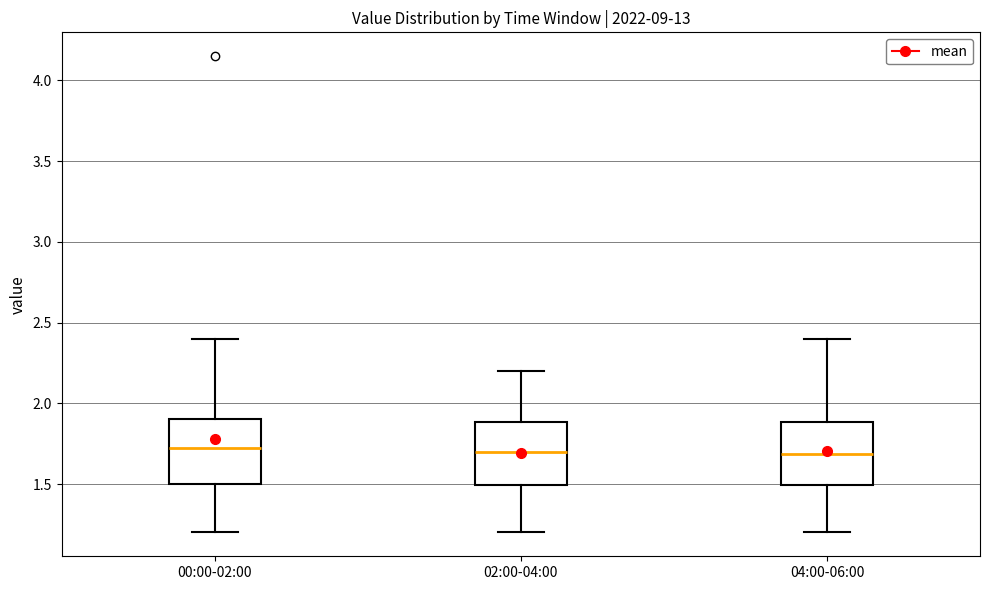

Reading left to right, transcribe this box plot: for each box, give where its median line is, the range the box spans, and where its two whiskers end, as read against the y-axis. The values are not printed on the chart, so give them approximately, as read against the axis.

00:00-02:00: median 1.75, box 1.50 to 1.90, whiskers 1.20 to 2.40
02:00-04:00: median 1.70, box 1.50 to 1.90, whiskers 1.20 to 2.20
04:00-06:00: median 1.70, box 1.50 to 1.90, whiskers 1.20 to 2.40